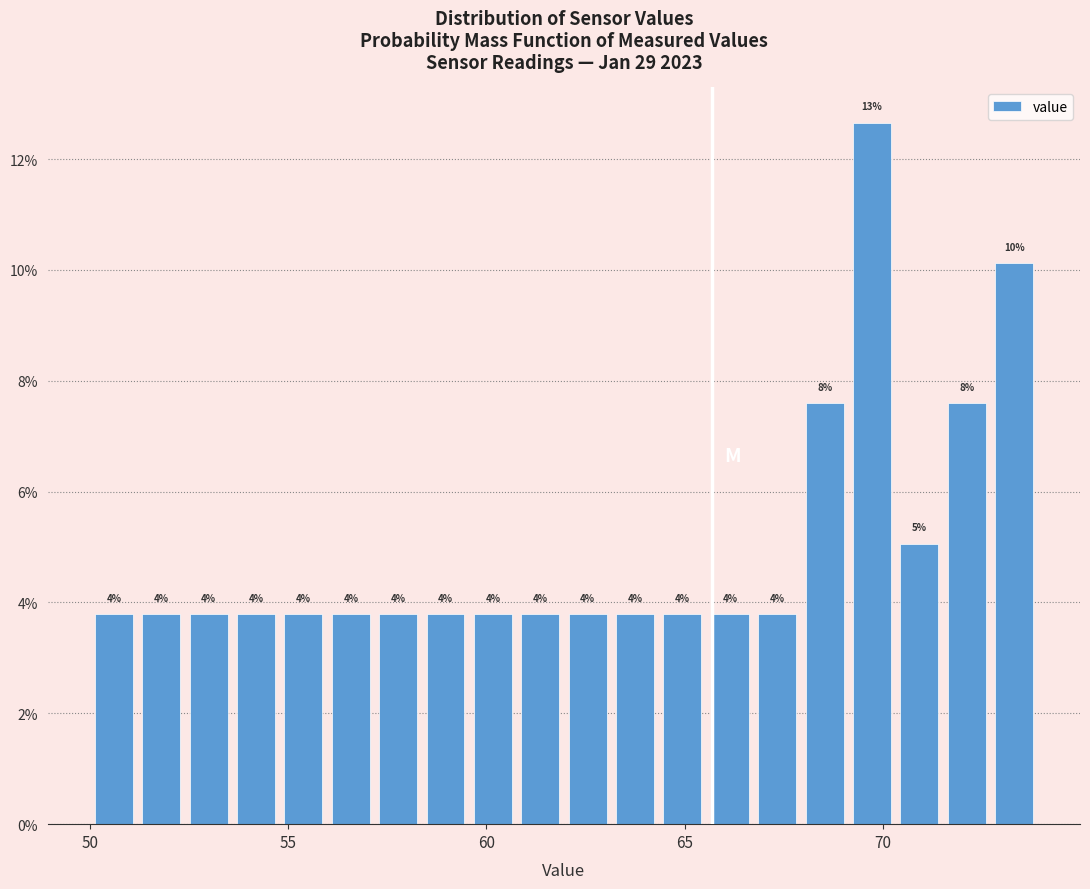

Around what value on the x-axis is the tallest bar? Give the approximate position of its centre, as read against the axis.

69.5